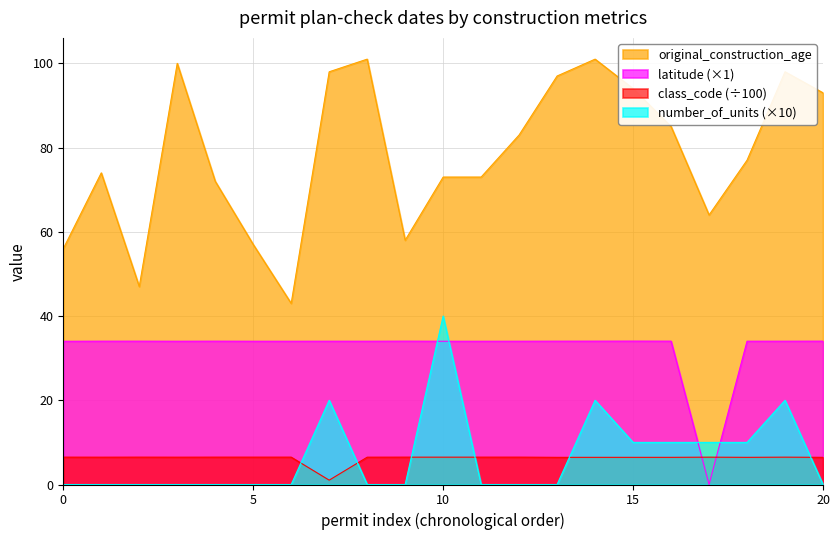

What is the difference between the highest and lowest values at 2024-04-11?

70.5